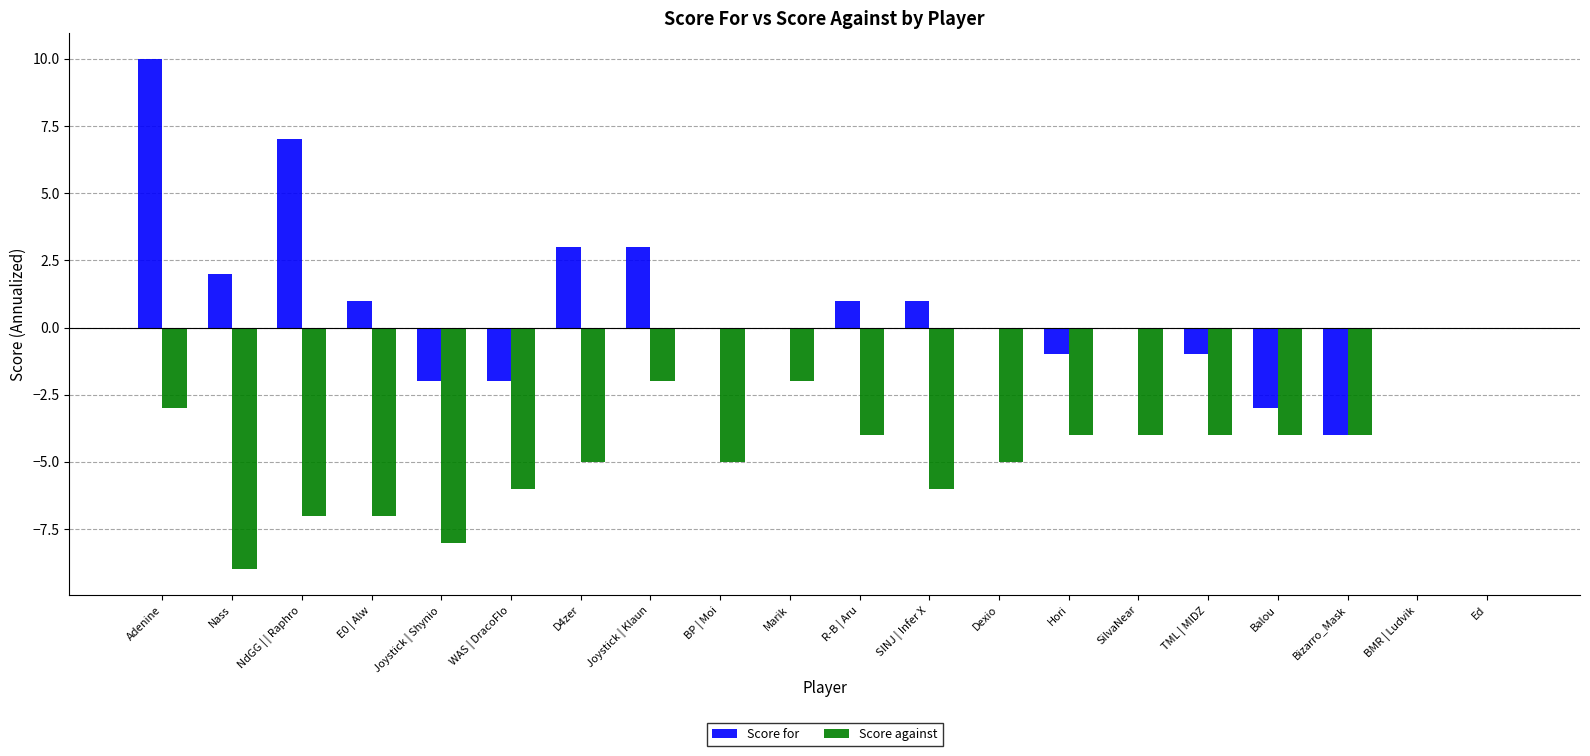

At which category does the chart reach its peak across all series?

Adenine